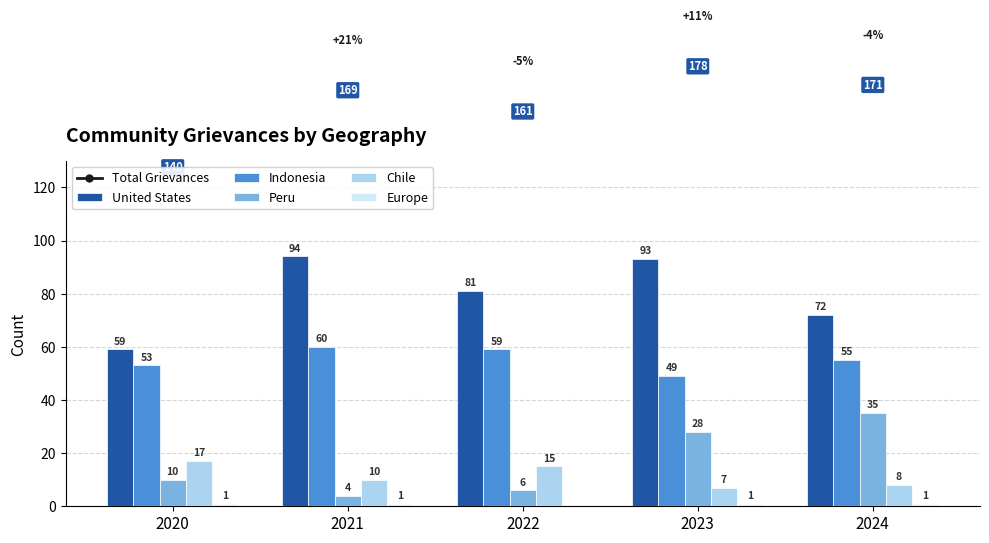

Is the value of United States at 2022 greater than the value of Peru at 2023?

Yes